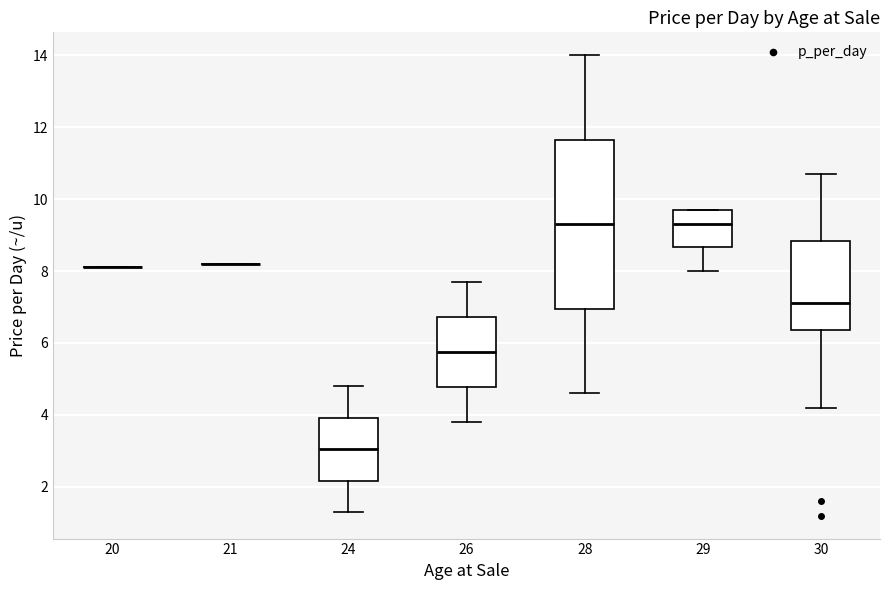

Where does the lower whisker of the box at x = 24 end on the y-axis? The values are not printed on the chart, so give them approximately, as read against the axis.

1.4